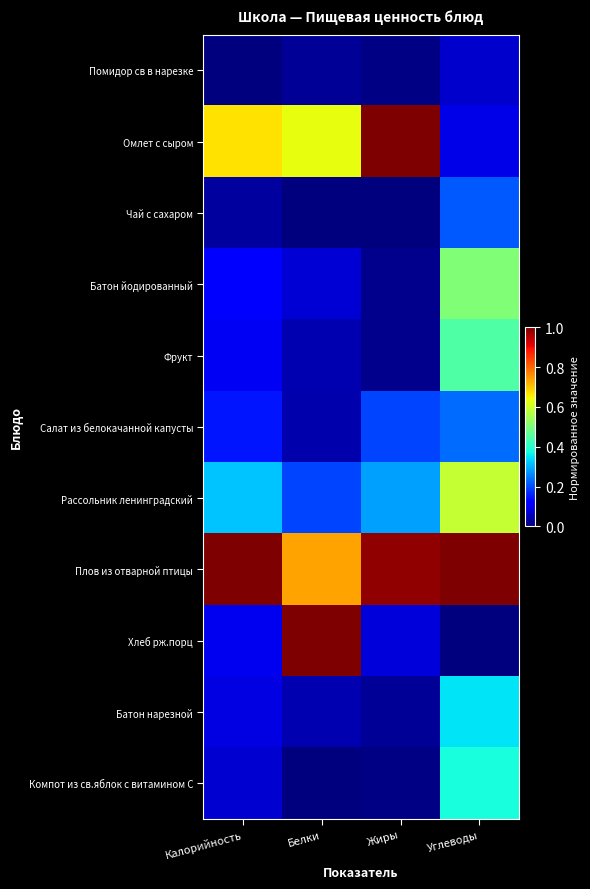

At which category is the sum across all series the highest?

Углеводы